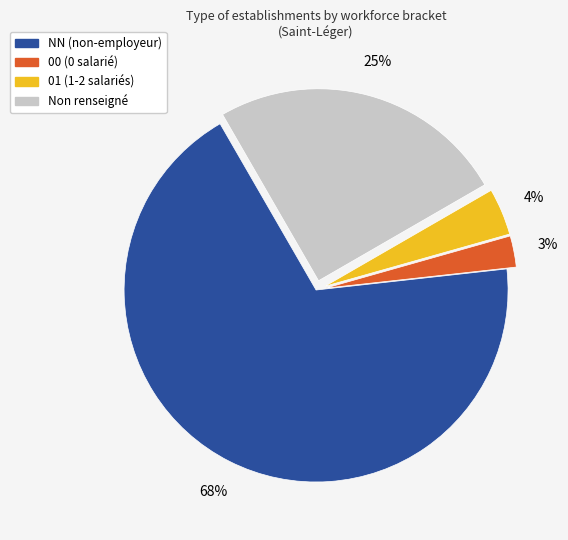

To the nearest percent, what is the average slice percentage?

25%